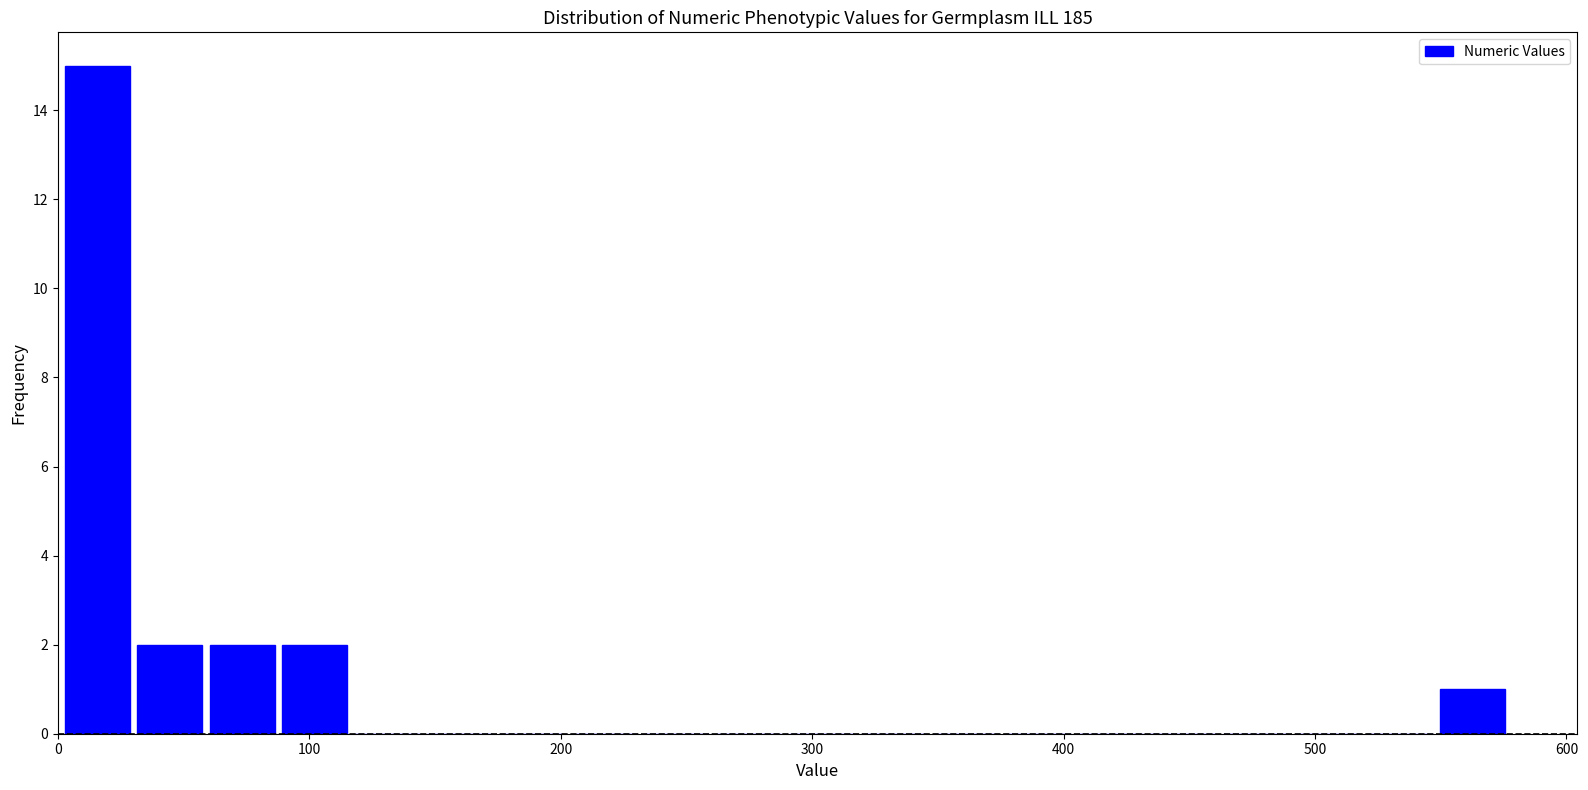

Read against the x-axis, roughly where is the centre of the tallest bar?

20